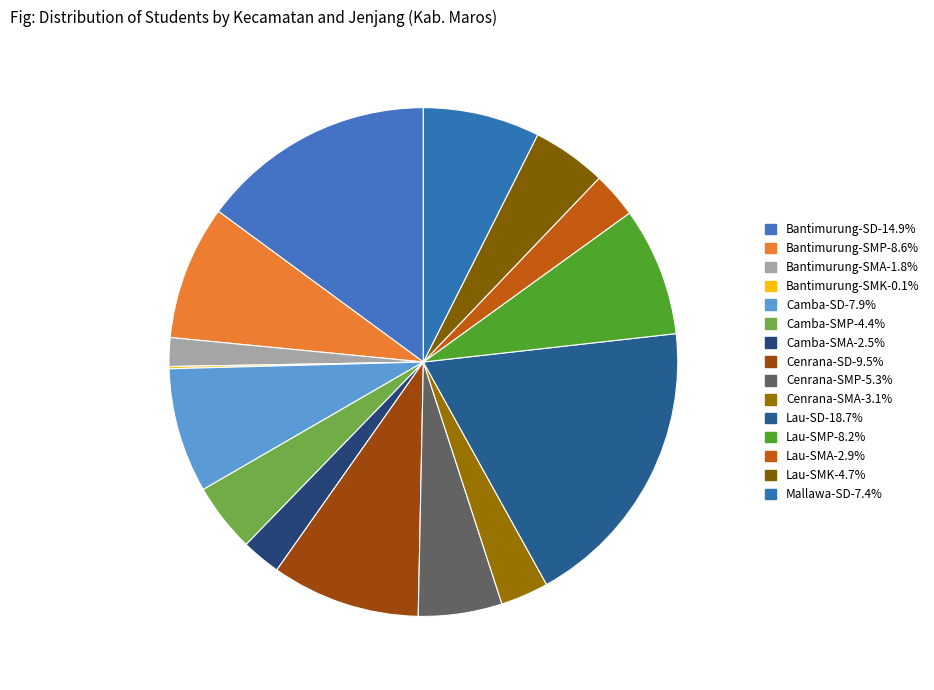

Combined, what portion of the pie is Lau-SMK and Bantimurung-SMA?

6.5%